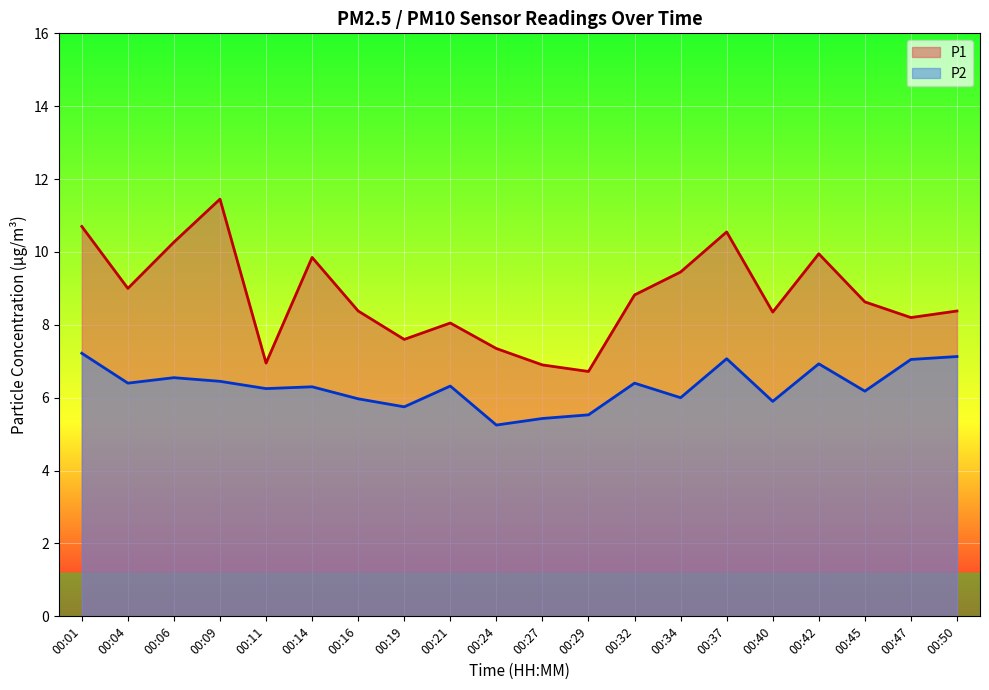

How many categories are shown in the chart?

20